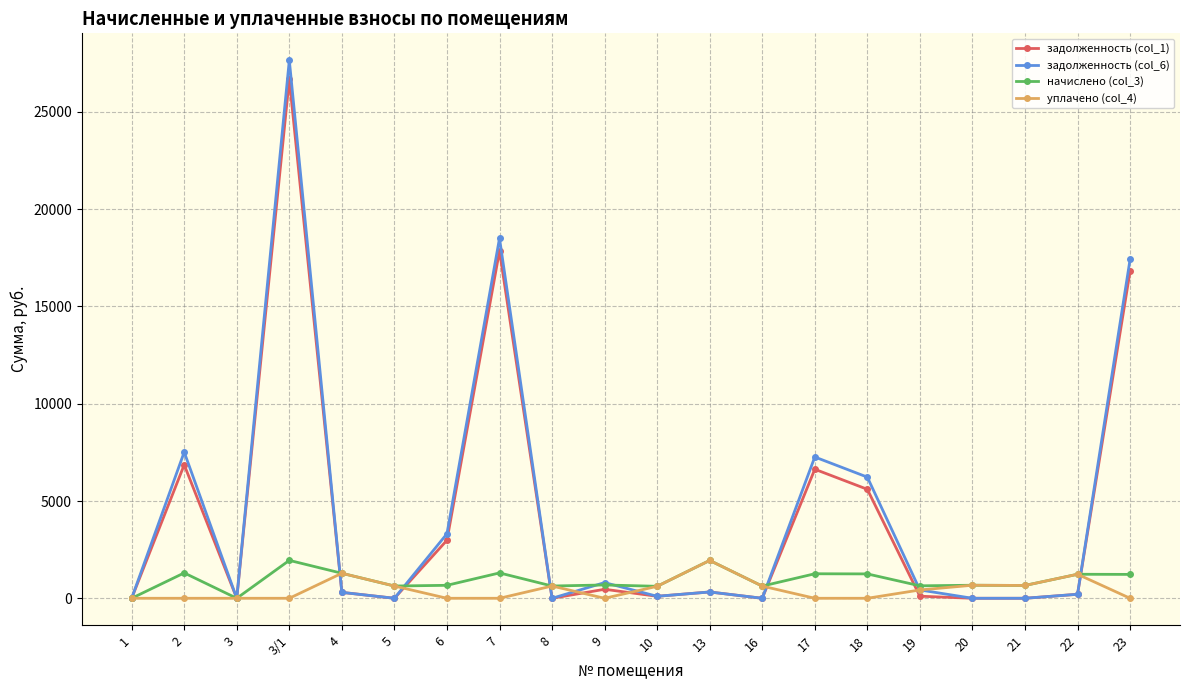

Which series changed the most between 17 and 18?

задолженность (col_6)